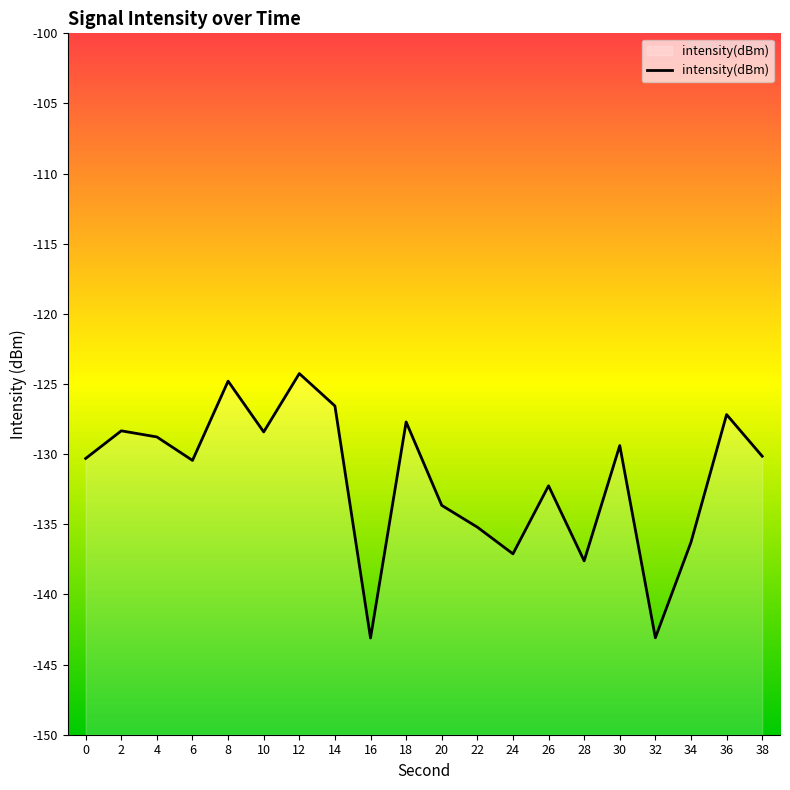

The value at 16 is -189.7. True or false?

False